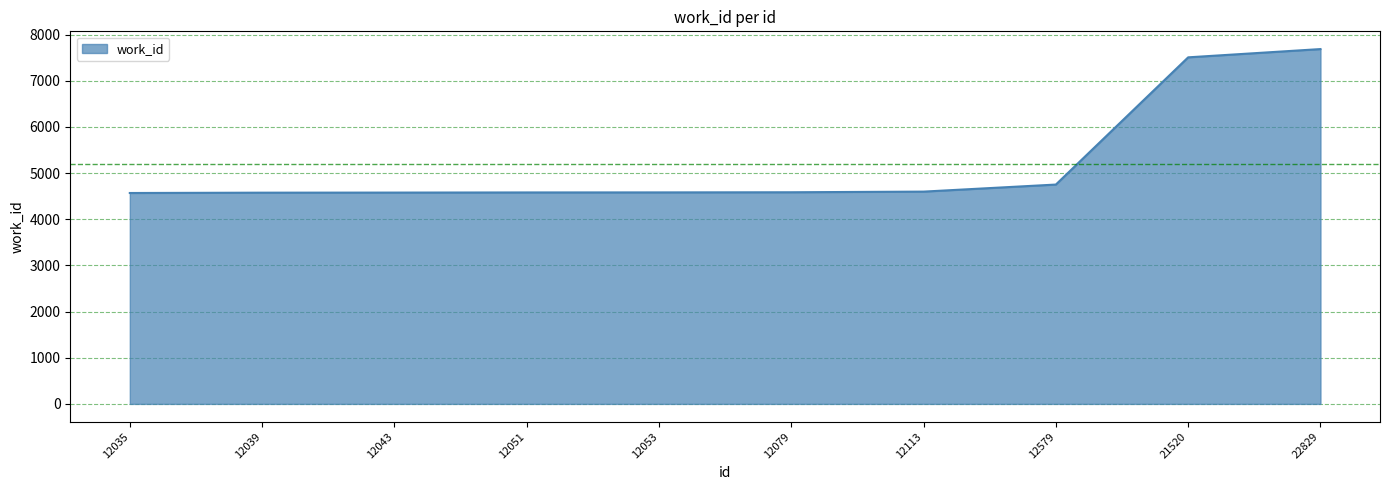

What is the minimum value shown in the chart?

4569